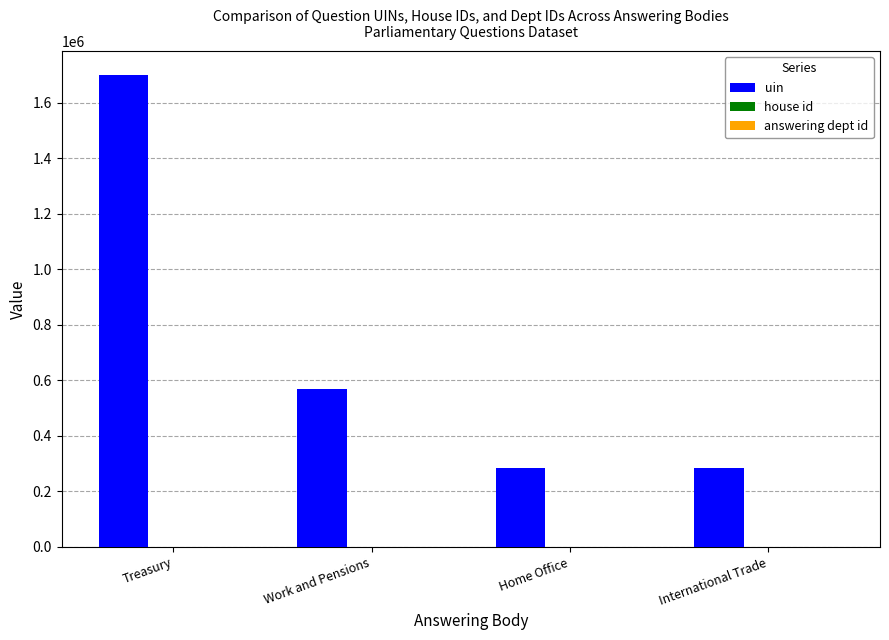

At which label does uin reach its peak?

Treasury